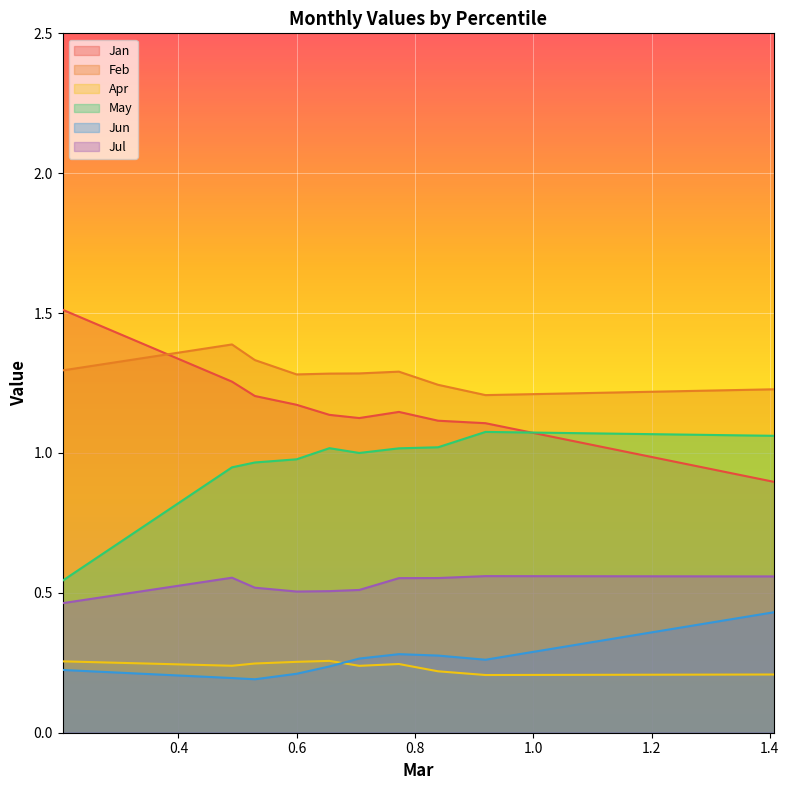

Which series has the largest total across all categories?

Feb